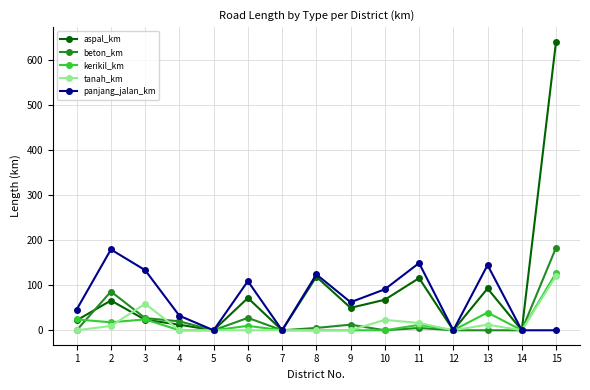

How many data points does each series have?

15